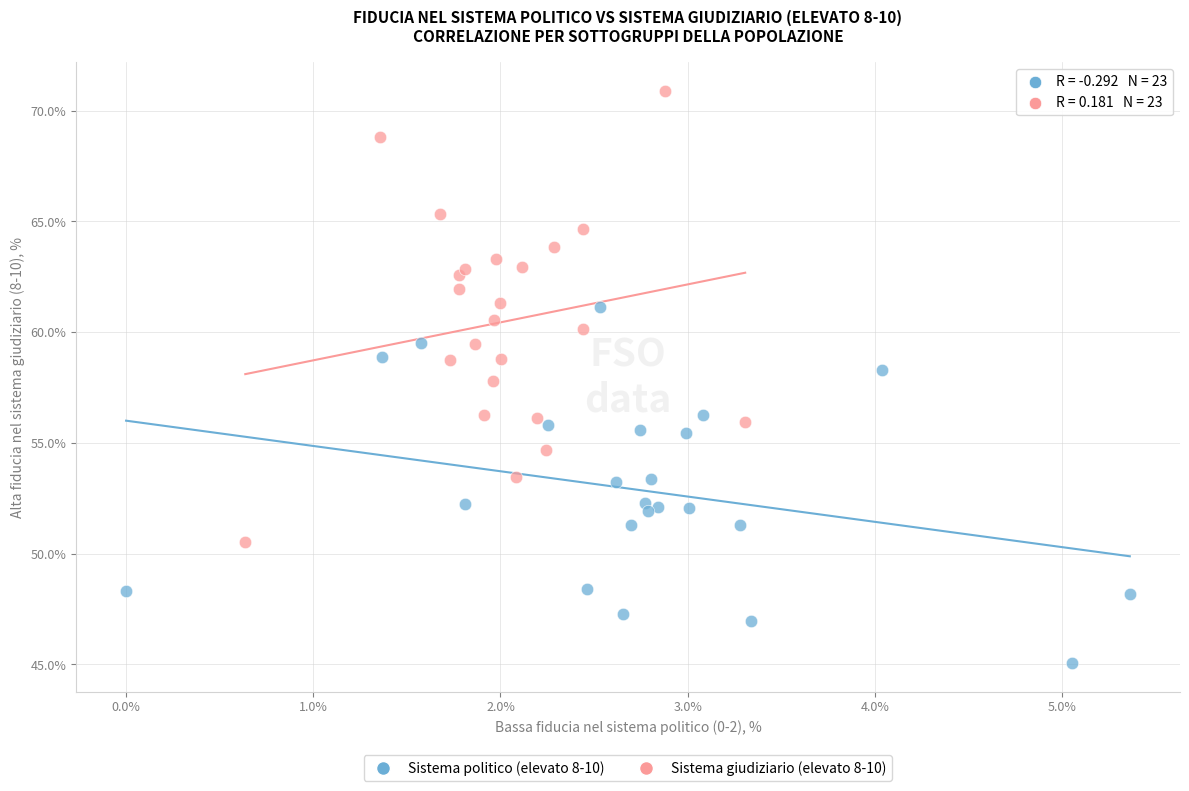

Which series contains the highest Y value?

Sistema giudiziario (elevato 8-10)